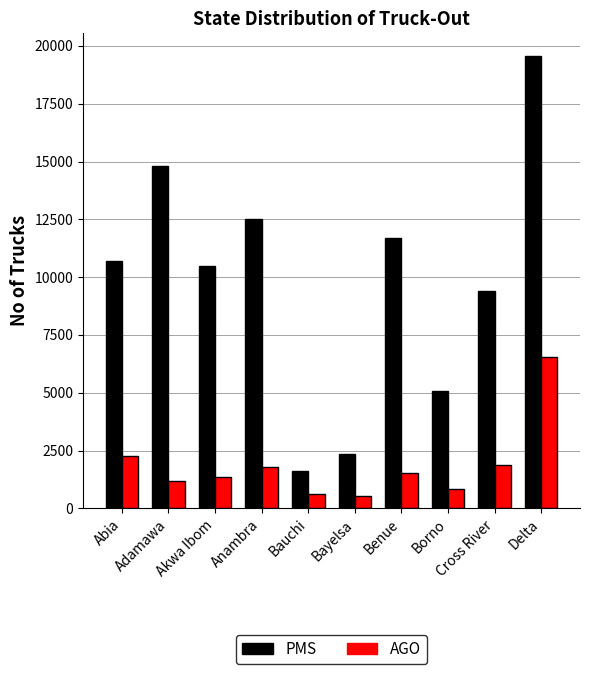

Is it true that AGO equals 306 at Adamawa?

False